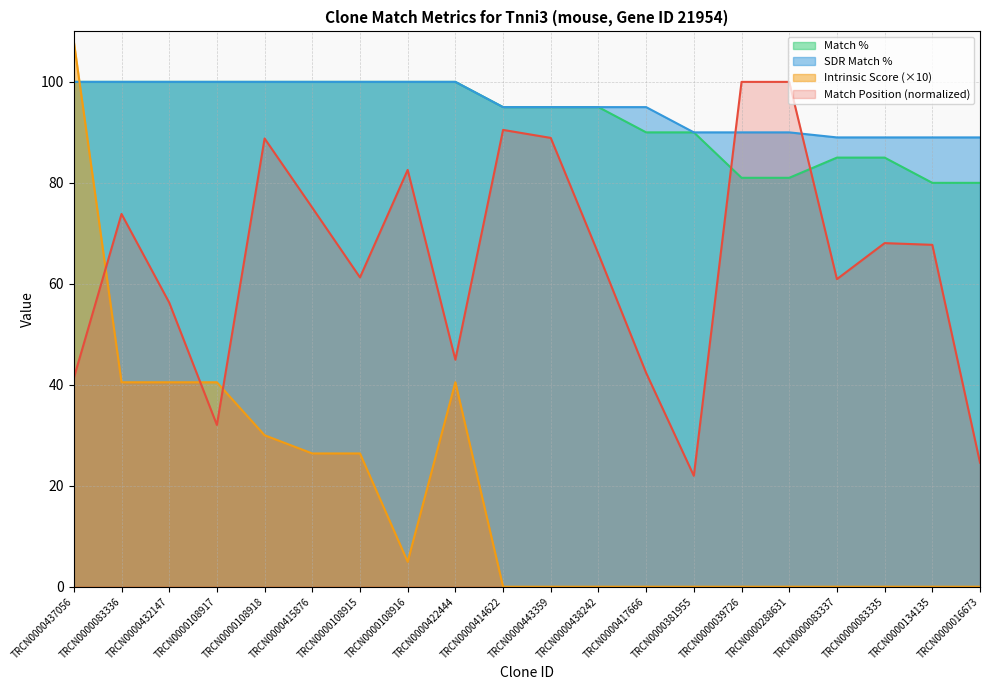

What position from the right is TRCN0000108915?

14